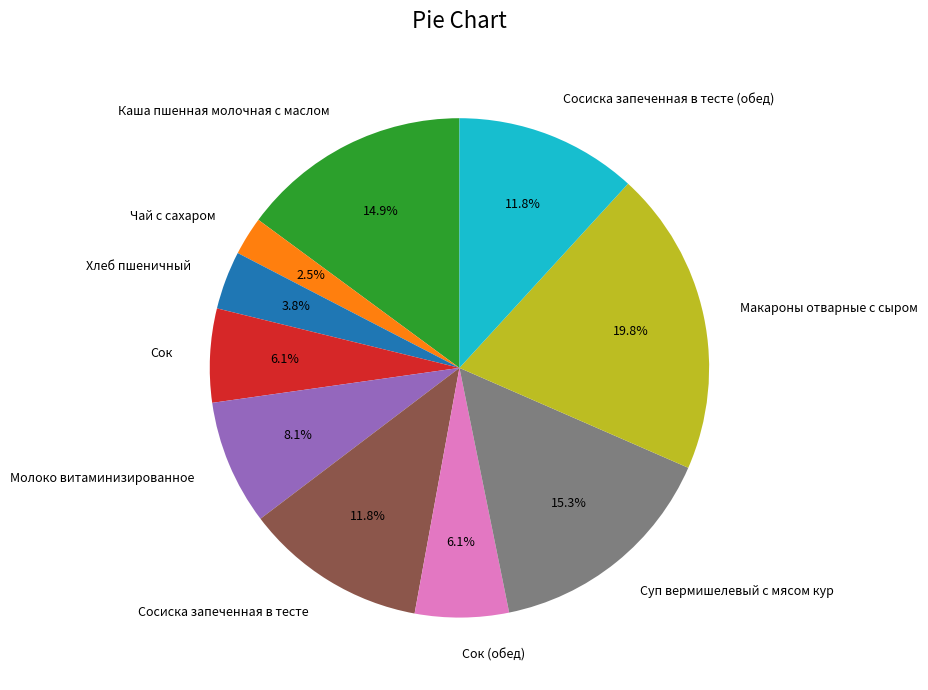

Is Сосиска запеченная в тесте (обед) the majority of the pie?

No